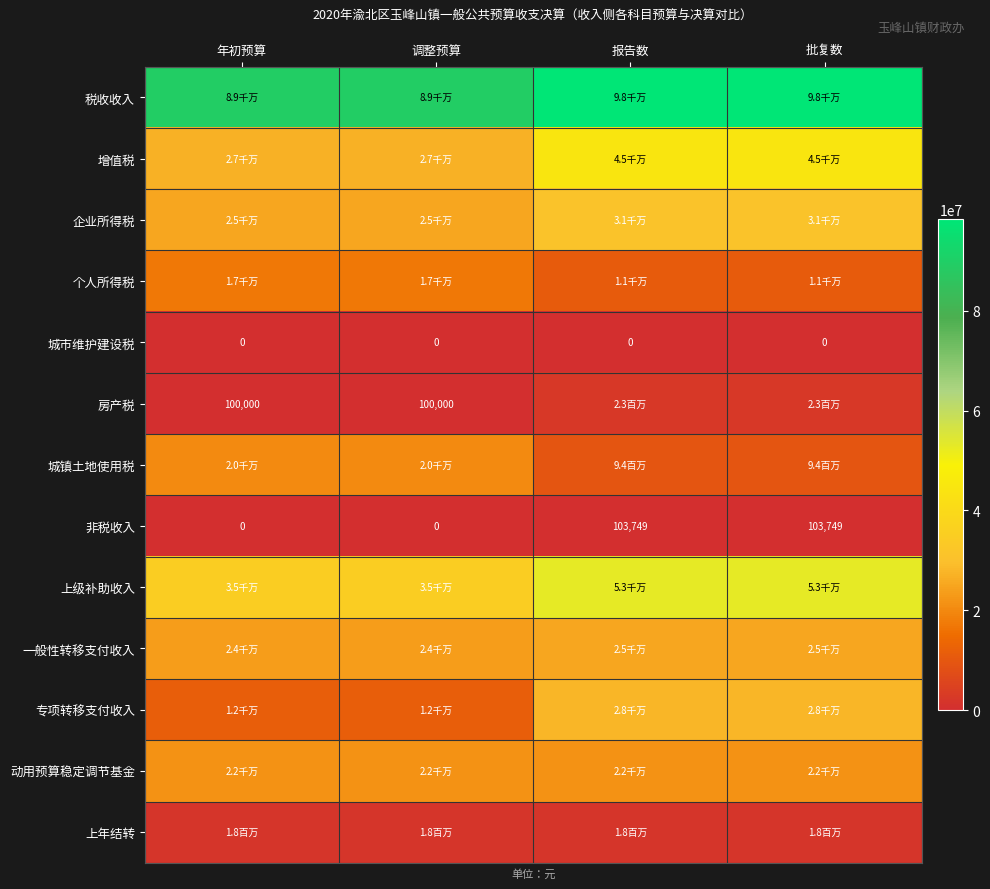

The value of 个人所得税 at 报告数 is 10974063. True or false?

True